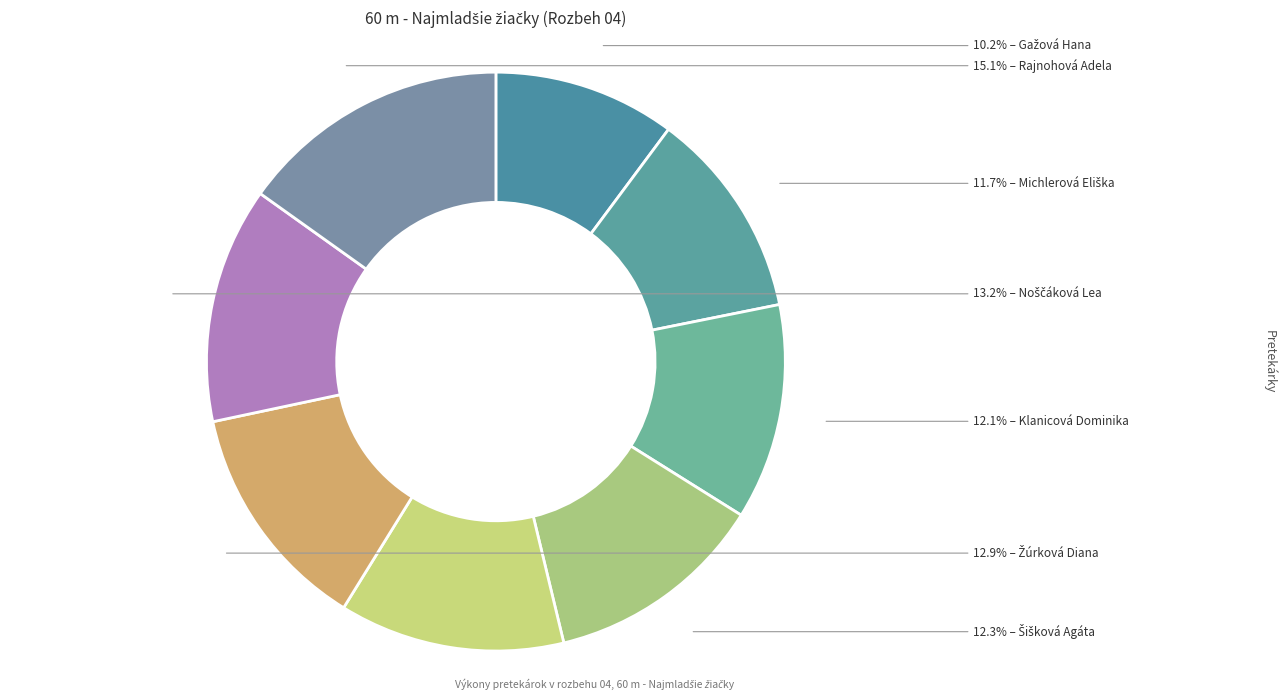

Which category has the smallest portion of the pie?

Gažová Hana